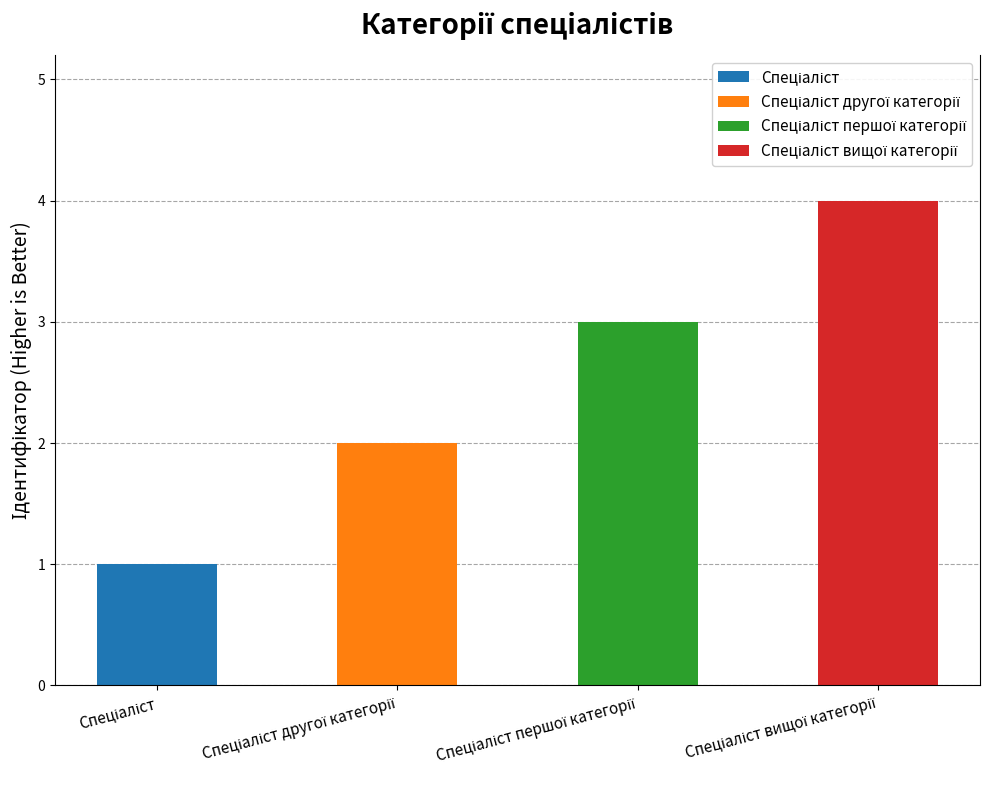

Between Спеціаліст and Спеціаліст вищої категорії, which is larger?

Спеціаліст вищої категорії